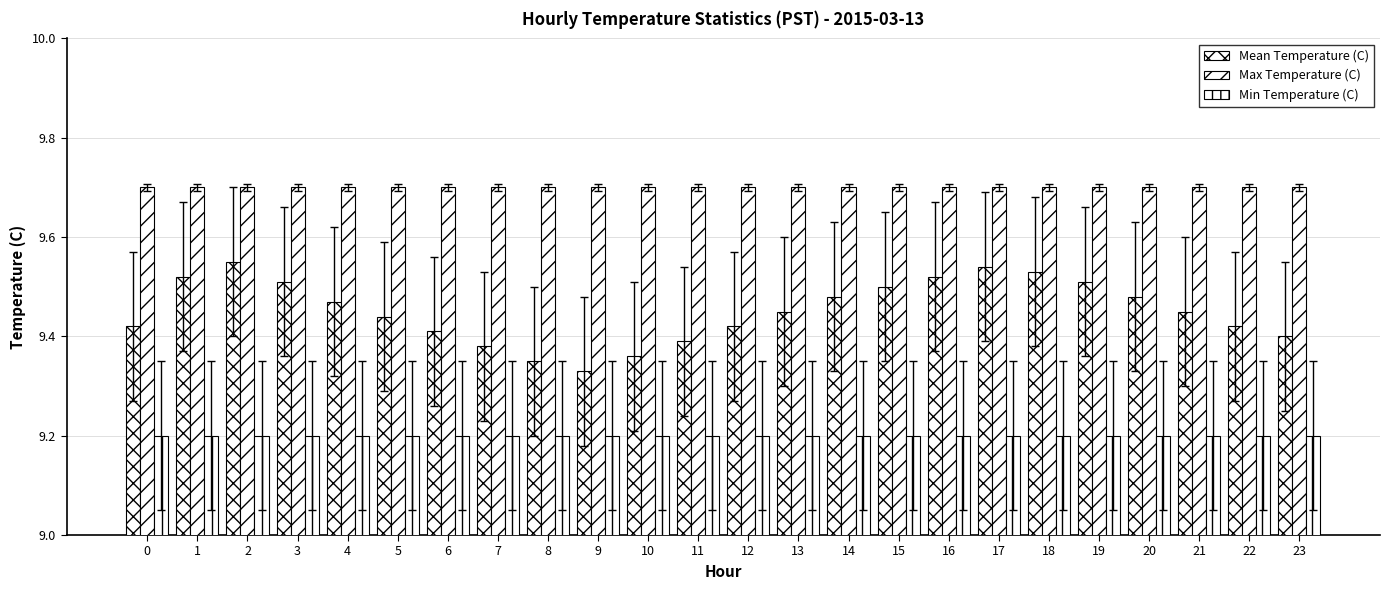

Does the chart contain stacked bars?

No